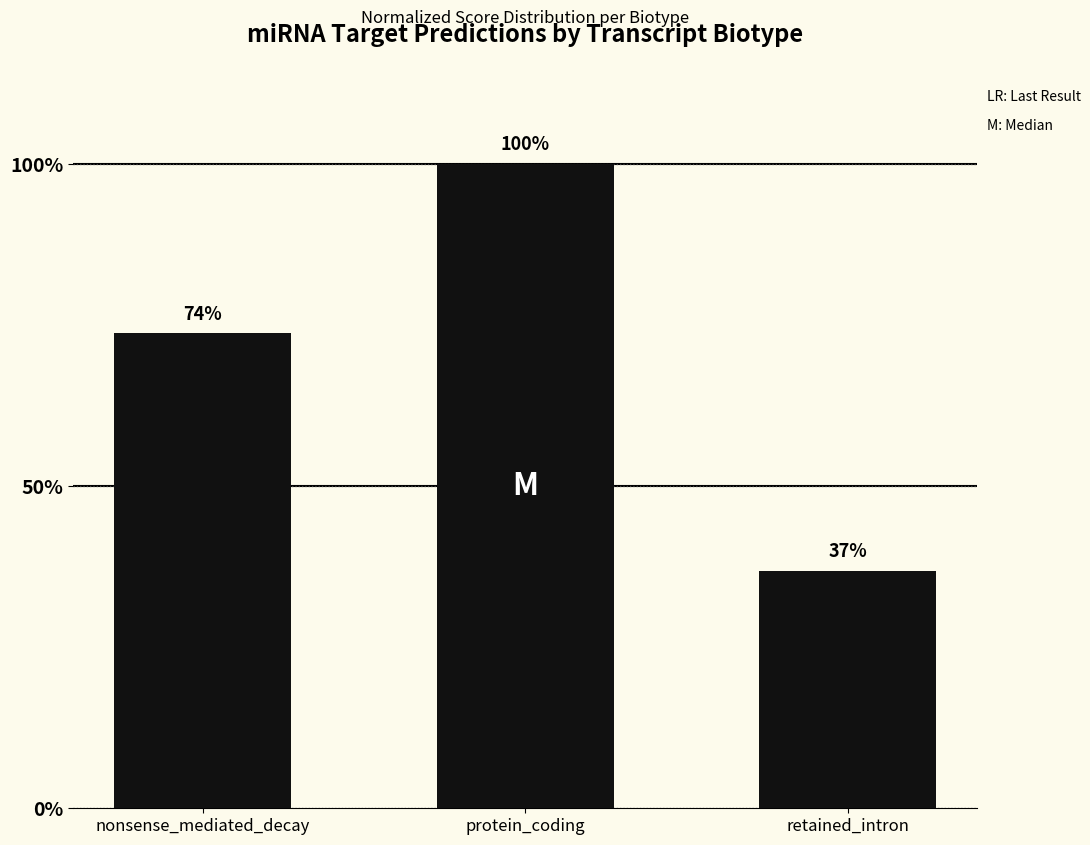

What is the value of the 2nd bar from the left?

100.0